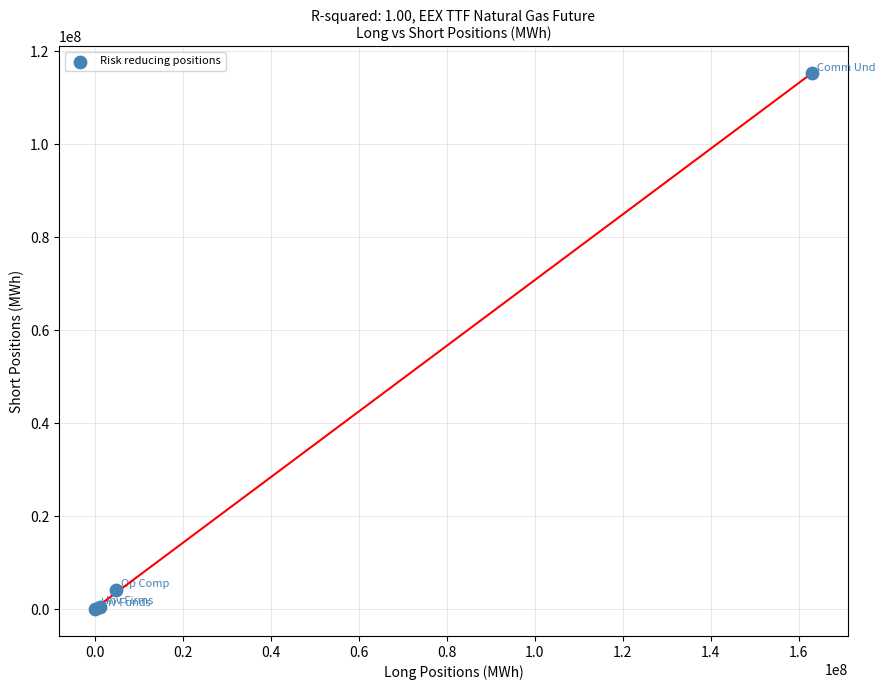

What Y value in the scatter plot is closest to 57624316?

4119364